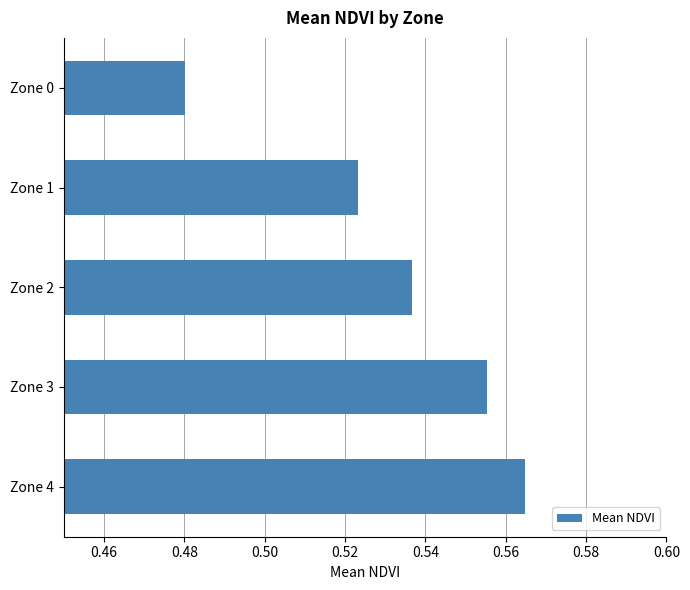

Which category has the highest value across all series?

Zone 4